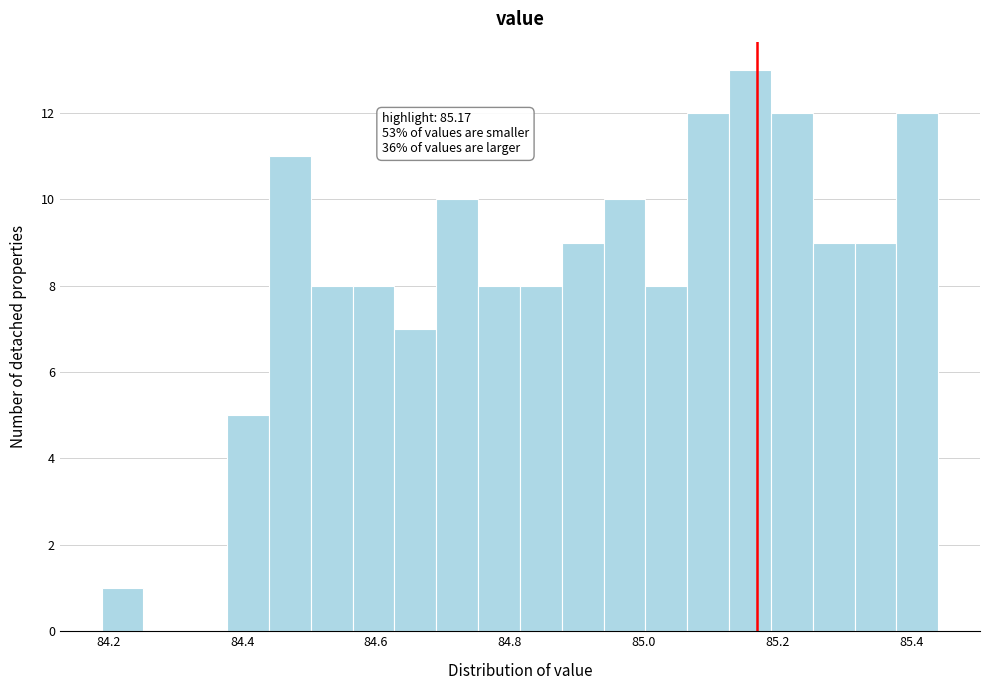

Around what value on the x-axis is the tallest bar? Give the approximate position of its centre, as read against the axis.

85.16